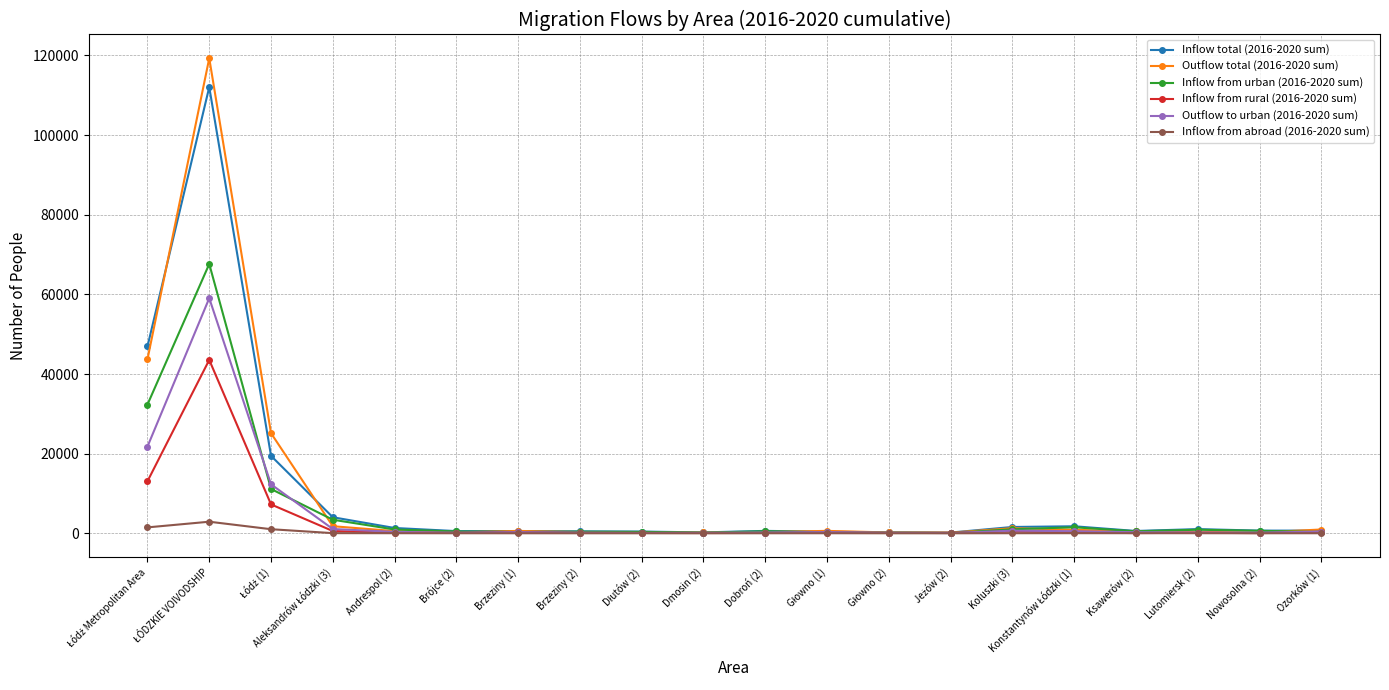

What are all the series names shown in the legend?

Inflow total (2016-2020 sum), Outflow total (2016-2020 sum), Inflow from urban (2016-2020 sum), Inflow from rural (2016-2020 sum), Outflow to urban (2016-2020 sum), Inflow from abroad (2016-2020 sum)